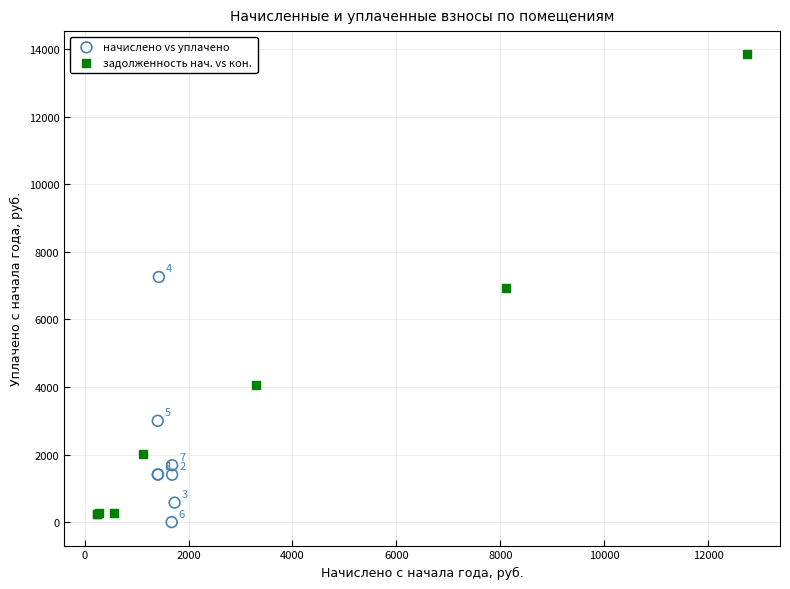

Which series reaches the minimum Y coordinate?

начислено vs уплачено